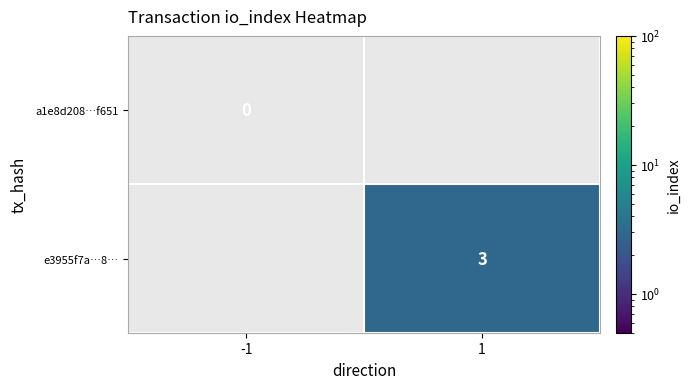

Is the value of a1e8d208…f651 at -1 greater than the value of e3955f7a…8… at 1?

No